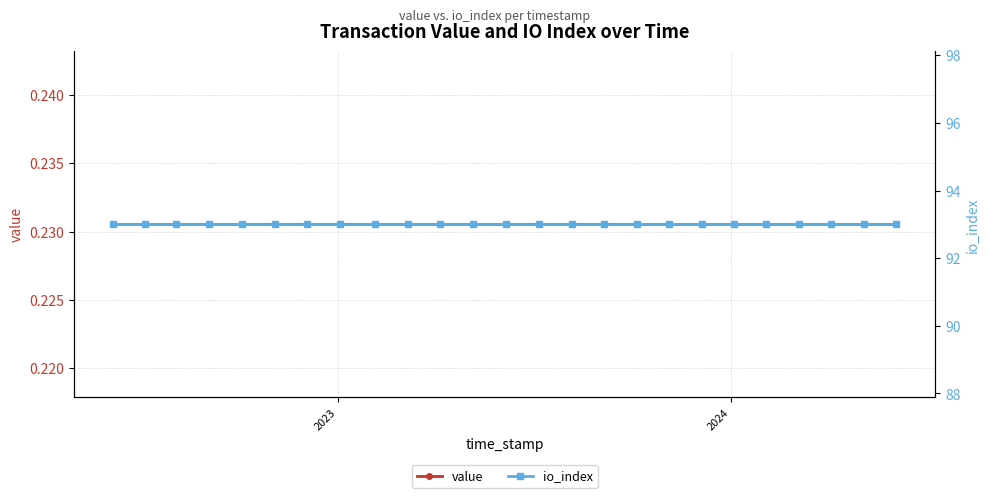

Which category has the highest value in the io_index series?

2023